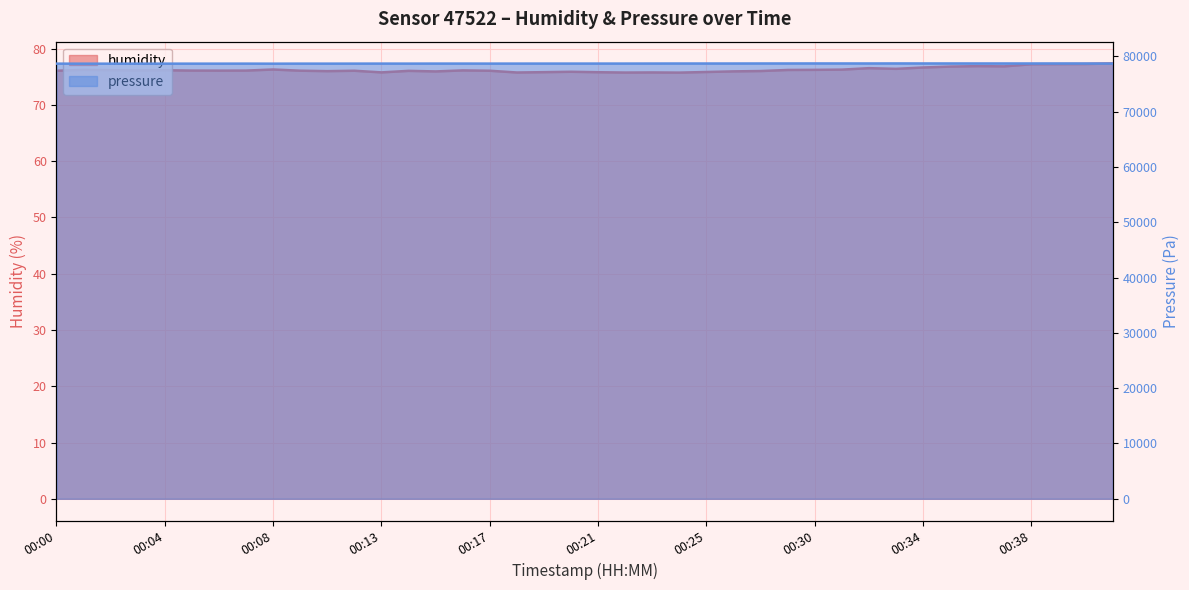

Where is pressure nearest to the value 78715?

00:21